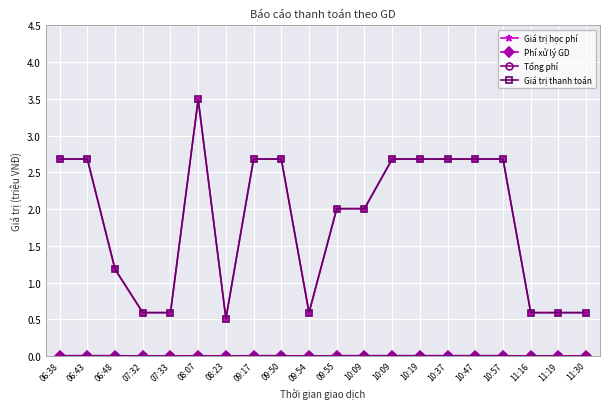

Reading left to right, what are all the values shown in this chart?

Giá trị học phí: 06:38=2.7	06:43=2.7	06:48=1.2	07:32=0.6	07:33=0.6	08:07=3.5	08:23=0.5	09:17=2.7	09:50=2.7	09:54=0.6	09:55=2.0	10:09=2.0	10:09=2.7	10:19=2.7	10:37=2.7	10:47=2.7	10:57=2.7	11:16=0.6	11:19=0.6	11:30=0.6
Phí xử lý GD: 06:38=0.0	06:43=0.0	06:48=0.0	07:32=0.0	07:33=0.0	08:07=0.0	08:23=0.0	09:17=0.0	09:50=0.0	09:54=0.0	09:55=0.0	10:09=0.0	10:09=0.0	10:19=0.0	10:37=0.0	10:47=0.0	10:57=0.0	11:16=0.0	11:19=0.0	11:30=0.0
Tổng phí: 06:38=0.0	06:43=0.0	06:48=0.0	07:32=0.0	07:33=0.0	08:07=0.0	08:23=0.0	09:17=0.0	09:50=0.0	09:54=0.0	09:55=0.0	10:09=0.0	10:09=0.0	10:19=0.0	10:37=0.0	10:47=0.0	10:57=0.0	11:16=0.0	11:19=0.0	11:30=0.0
Giá trị thanh toán: 06:38=2.7	06:43=2.7	06:48=1.2	07:32=0.6	07:33=0.6	08:07=3.5	08:23=0.5	09:17=2.7	09:50=2.7	09:54=0.6	09:55=2.0	10:09=2.0	10:09=2.7	10:19=2.7	10:37=2.7	10:47=2.7	10:57=2.7	11:16=0.6	11:19=0.6	11:30=0.6